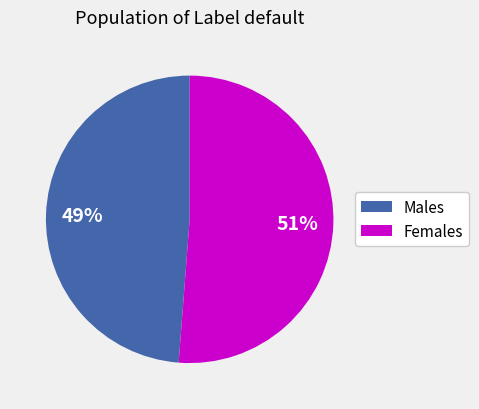

Is there any slice that represents more than half of the pie?

Yes